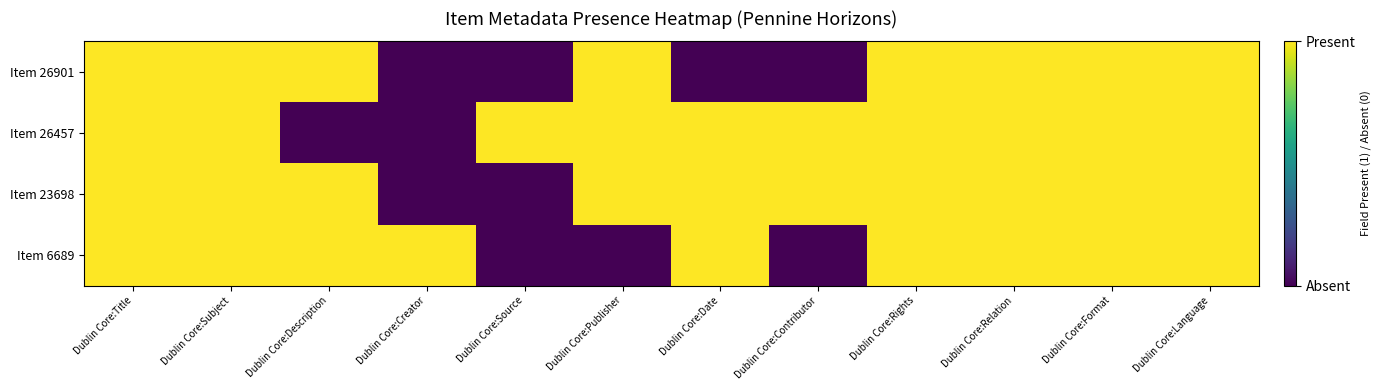

Count the number of categories in the chart.

12